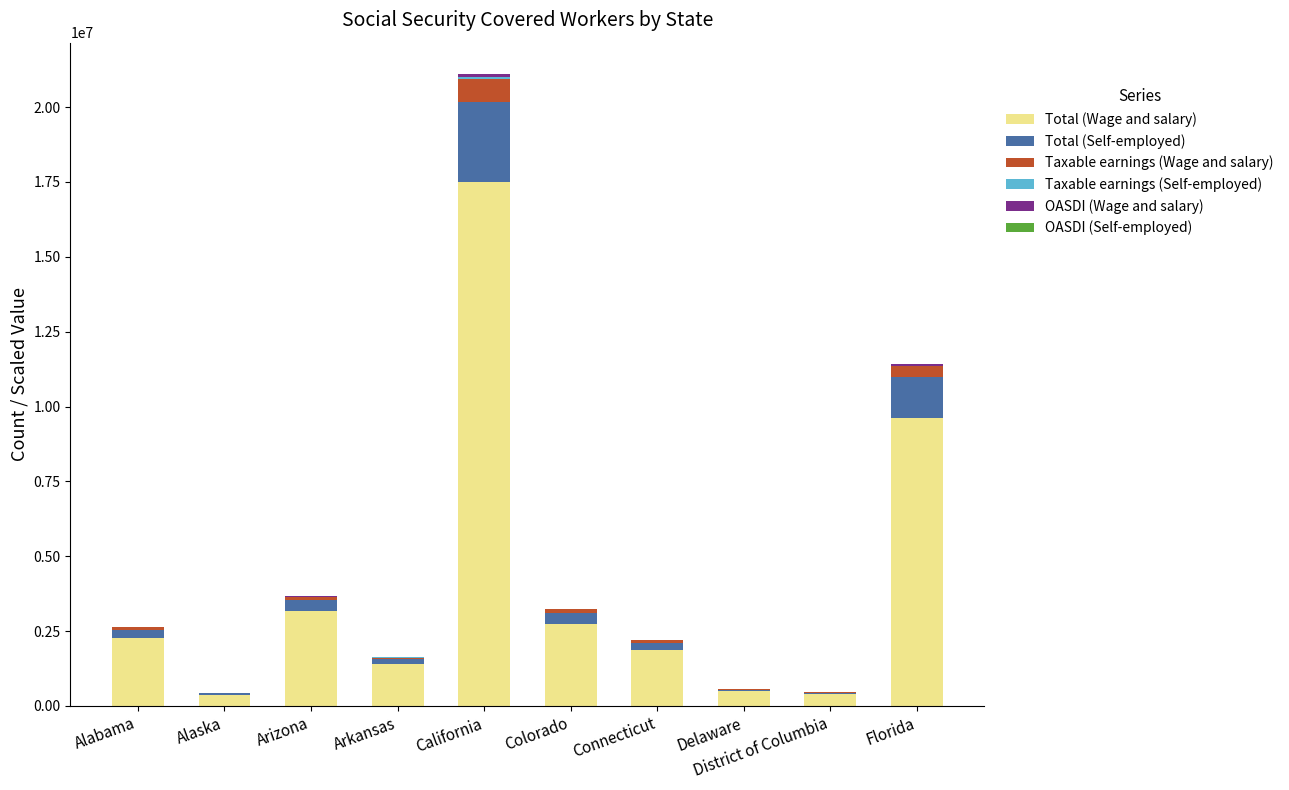

At which label does Total (Wage and salary) reach its peak?

California